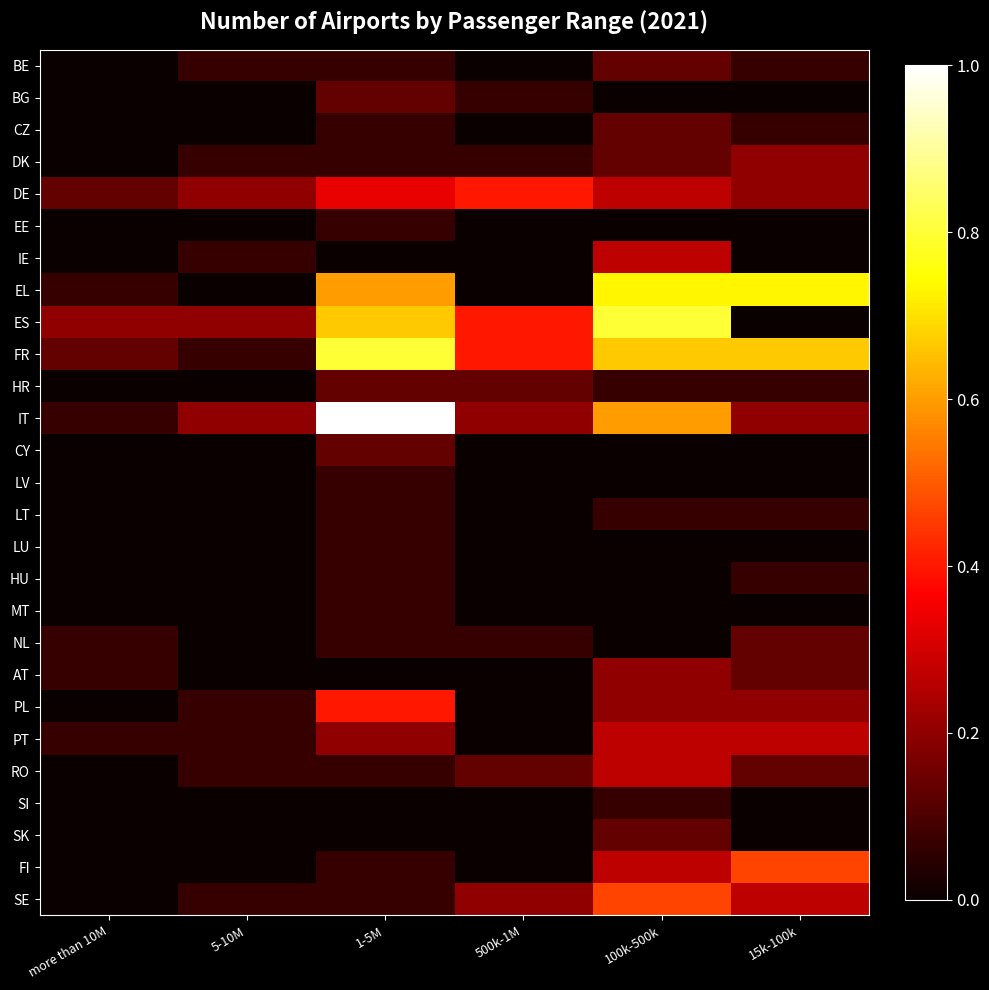

Reading right to left, what are all the values shown in this chart?

BE: 15k-100k=0.1	100k-500k=0.1	500k-1M=0.0	1-5M=0.1	5-10M=0.1	more than 10M=0.0
BG: 15k-100k=0.0	100k-500k=0.0	500k-1M=0.1	1-5M=0.1	5-10M=0.0	more than 10M=0.0
CZ: 15k-100k=0.1	100k-500k=0.1	500k-1M=0.0	1-5M=0.1	5-10M=0.0	more than 10M=0.0
DK: 15k-100k=0.2	100k-500k=0.1	500k-1M=0.1	1-5M=0.1	5-10M=0.1	more than 10M=0.0
DE: 15k-100k=0.2	100k-500k=0.3	500k-1M=0.4	1-5M=0.3	5-10M=0.2	more than 10M=0.1
EE: 15k-100k=0.0	100k-500k=0.0	500k-1M=0.0	1-5M=0.1	5-10M=0.0	more than 10M=0.0
IE: 15k-100k=0.0	100k-500k=0.3	500k-1M=0.0	1-5M=0.0	5-10M=0.1	more than 10M=0.0
EL: 15k-100k=0.7	100k-500k=0.7	500k-1M=0.0	1-5M=0.6	5-10M=0.0	more than 10M=0.1
ES: 15k-100k=0.0	100k-500k=0.8	500k-1M=0.4	1-5M=0.7	5-10M=0.2	more than 10M=0.2
FR: 15k-100k=0.7	100k-500k=0.7	500k-1M=0.4	1-5M=0.8	5-10M=0.1	more than 10M=0.1
HR: 15k-100k=0.1	100k-500k=0.1	500k-1M=0.1	1-5M=0.1	5-10M=0.0	more than 10M=0.0
IT: 15k-100k=0.2	100k-500k=0.6	500k-1M=0.2	1-5M=1.0	5-10M=0.2	more than 10M=0.1
CY: 15k-100k=0.0	100k-500k=0.0	500k-1M=0.0	1-5M=0.1	5-10M=0.0	more than 10M=0.0
LV: 15k-100k=0.0	100k-500k=0.0	500k-1M=0.0	1-5M=0.1	5-10M=0.0	more than 10M=0.0
LT: 15k-100k=0.1	100k-500k=0.1	500k-1M=0.0	1-5M=0.1	5-10M=0.0	more than 10M=0.0
LU: 15k-100k=0.0	100k-500k=0.0	500k-1M=0.0	1-5M=0.1	5-10M=0.0	more than 10M=0.0
HU: 15k-100k=0.1	100k-500k=0.0	500k-1M=0.0	1-5M=0.1	5-10M=0.0	more than 10M=0.0
MT: 15k-100k=0.0	100k-500k=0.0	500k-1M=0.0	1-5M=0.1	5-10M=0.0	more than 10M=0.0
NL: 15k-100k=0.1	100k-500k=0.0	500k-1M=0.1	1-5M=0.1	5-10M=0.0	more than 10M=0.1
AT: 15k-100k=0.1	100k-500k=0.2	500k-1M=0.0	1-5M=0.0	5-10M=0.0	more than 10M=0.1
PL: 15k-100k=0.2	100k-500k=0.2	500k-1M=0.0	1-5M=0.4	5-10M=0.1	more than 10M=0.0
PT: 15k-100k=0.3	100k-500k=0.3	500k-1M=0.0	1-5M=0.2	5-10M=0.1	more than 10M=0.1
RO: 15k-100k=0.1	100k-500k=0.3	500k-1M=0.1	1-5M=0.1	5-10M=0.1	more than 10M=0.0
SI: 15k-100k=0.0	100k-500k=0.1	500k-1M=0.0	1-5M=0.0	5-10M=0.0	more than 10M=0.0
SK: 15k-100k=0.0	100k-500k=0.1	500k-1M=0.0	1-5M=0.0	5-10M=0.0	more than 10M=0.0
FI: 15k-100k=0.5	100k-500k=0.3	500k-1M=0.0	1-5M=0.1	5-10M=0.0	more than 10M=0.0
SE: 15k-100k=0.3	100k-500k=0.5	500k-1M=0.2	1-5M=0.1	5-10M=0.1	more than 10M=0.0